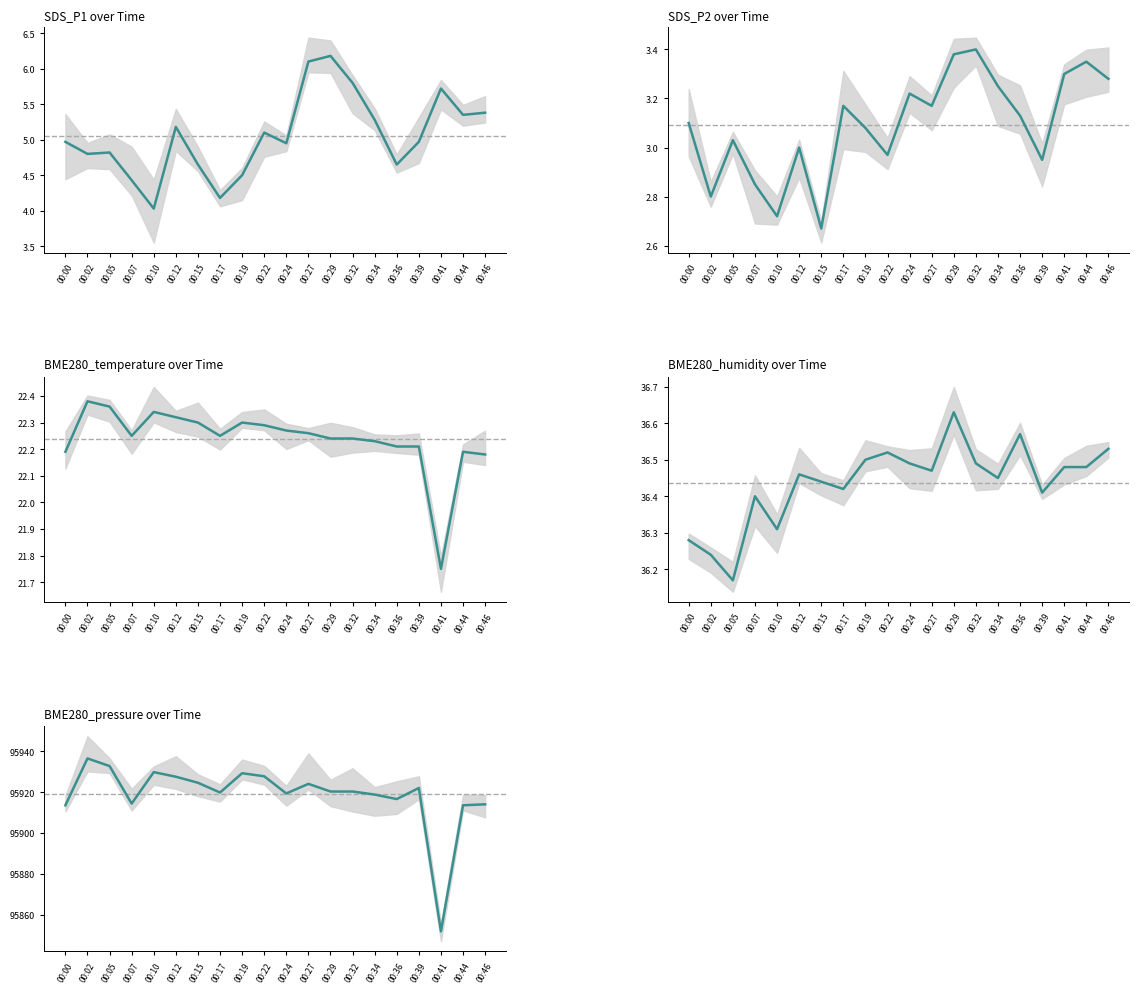

Which category has the lowest value across all series?

00:15